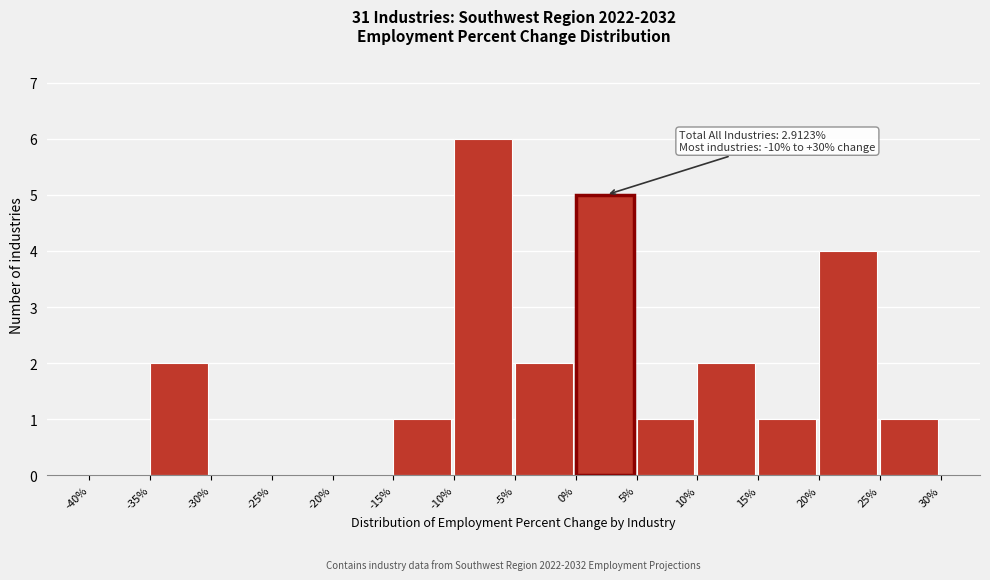

Which range on the x-axis has the tallest bar?

-10% to -5%